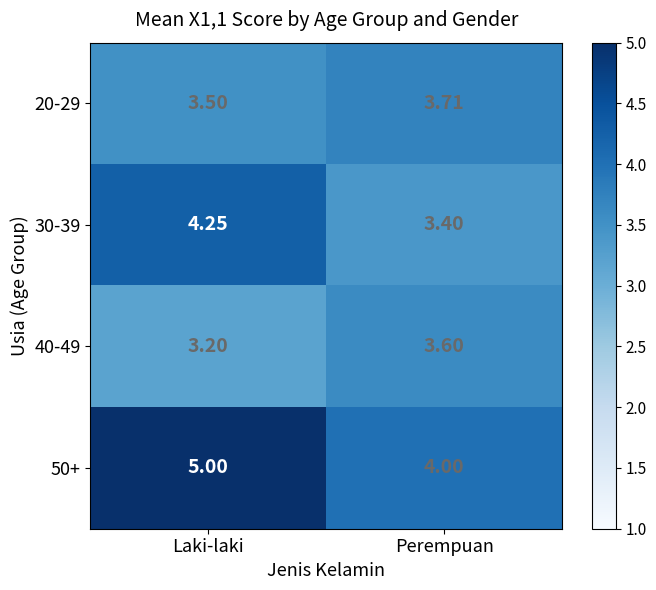

At which category is the sum across all series the highest?

Laki-laki